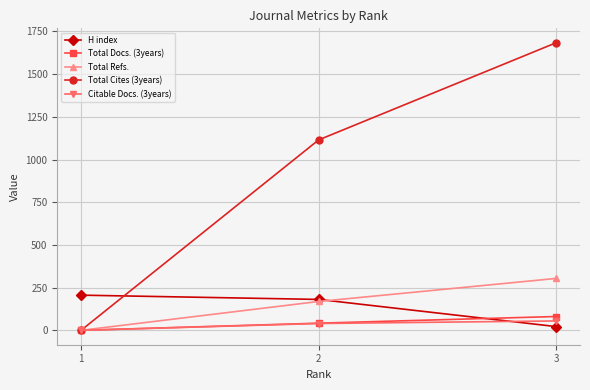

What is the maximum value for H index?

206